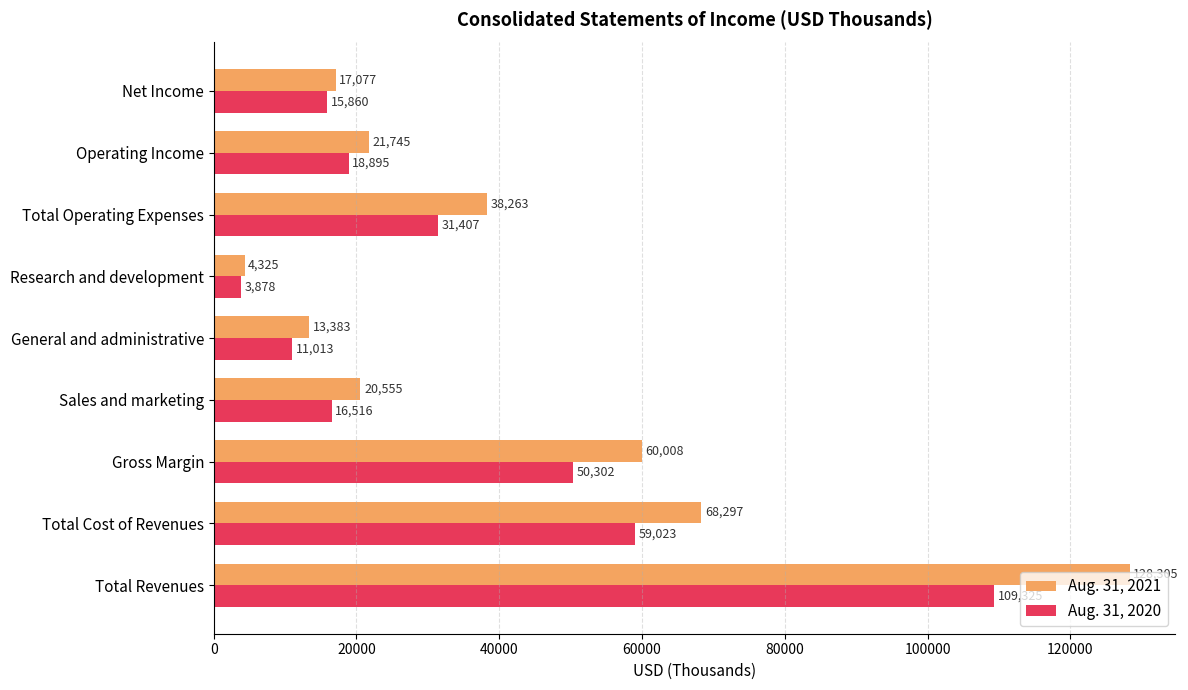

At which label is Aug. 31, 2020 closest to 56601?

Total Cost of Revenues